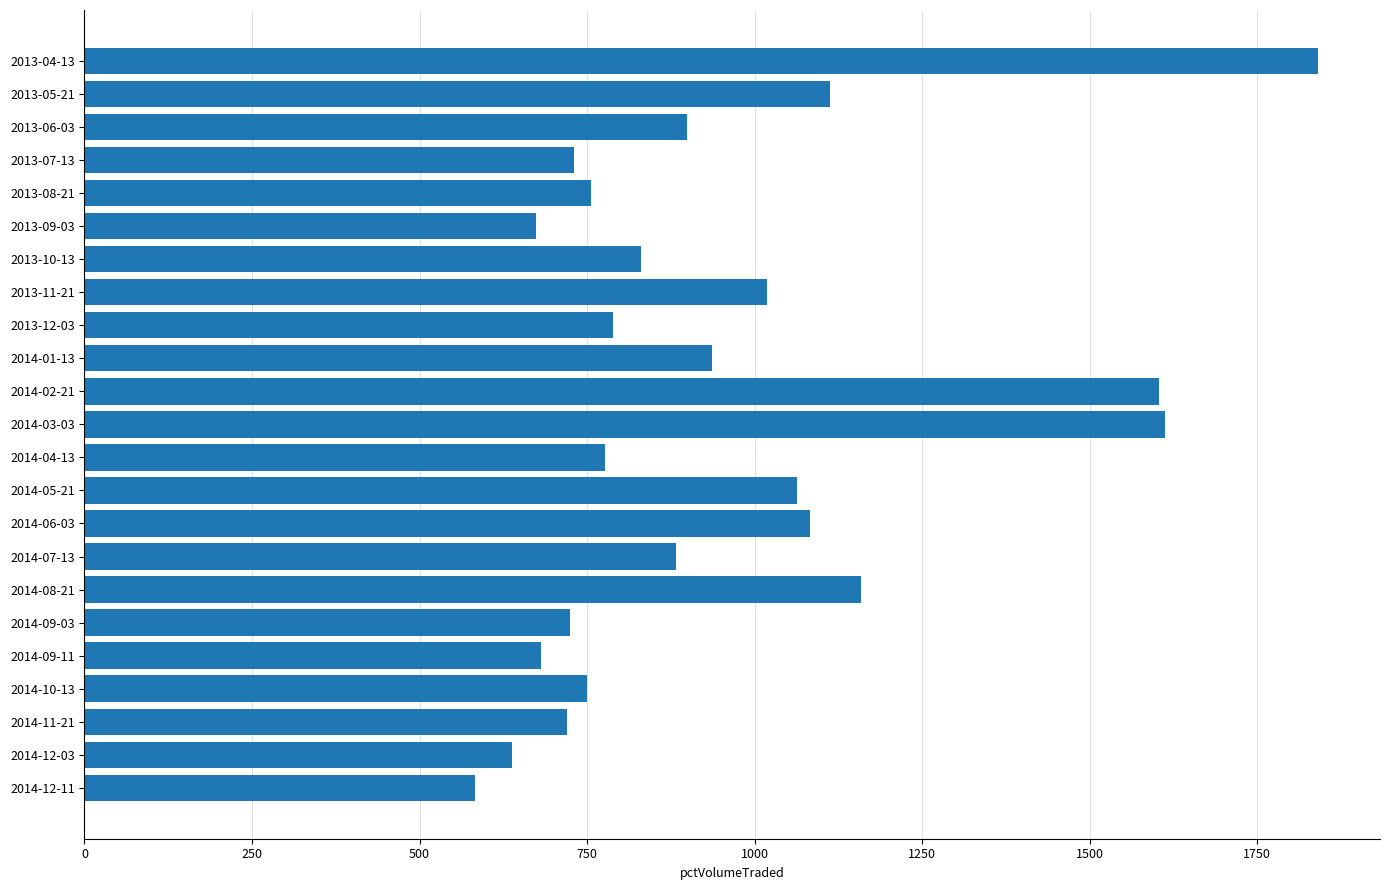

What is the difference between the maximum and second lowest values?

1203